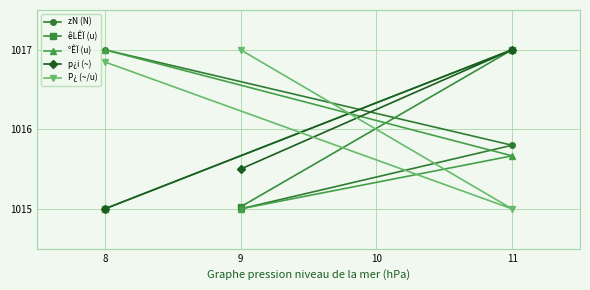

At how many categories does at least one series exceed 1016?

3